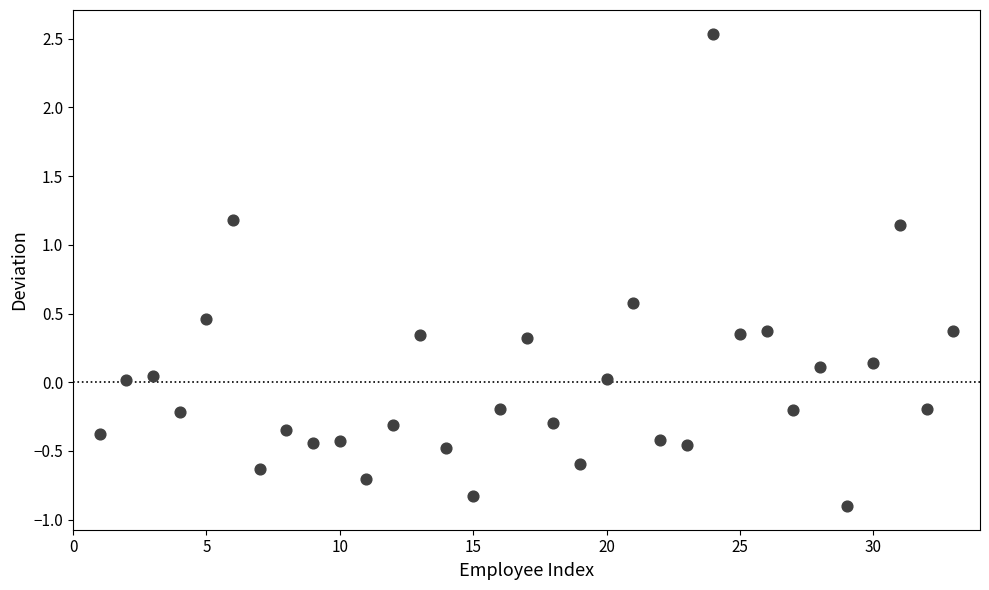

What is the range of X values (max minus min)?

32.0